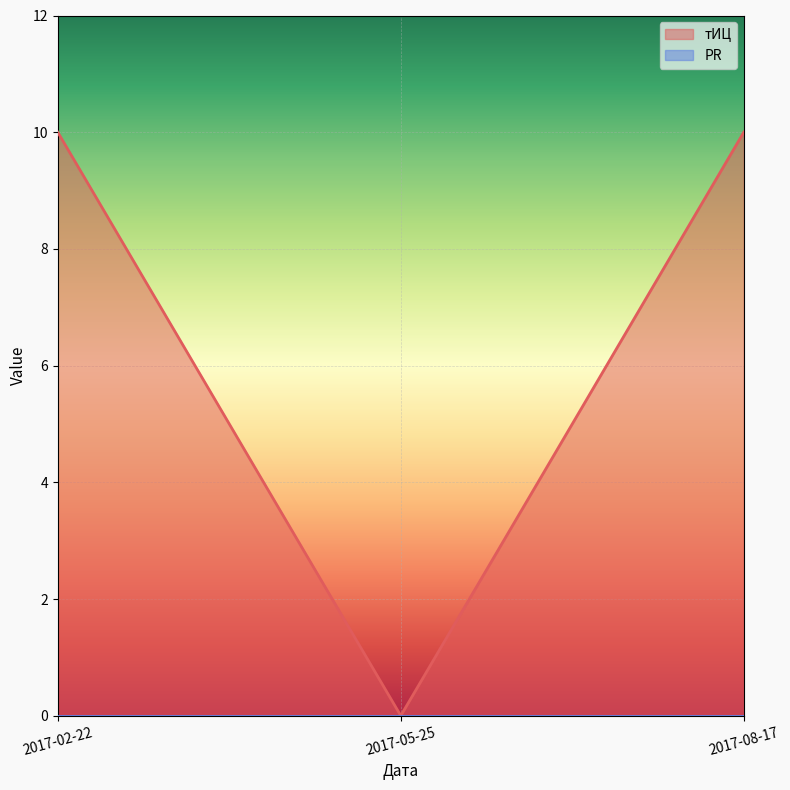

Rank the categories by value from lowest to highest.

2017-05-25, 2017-02-22, 2017-08-17